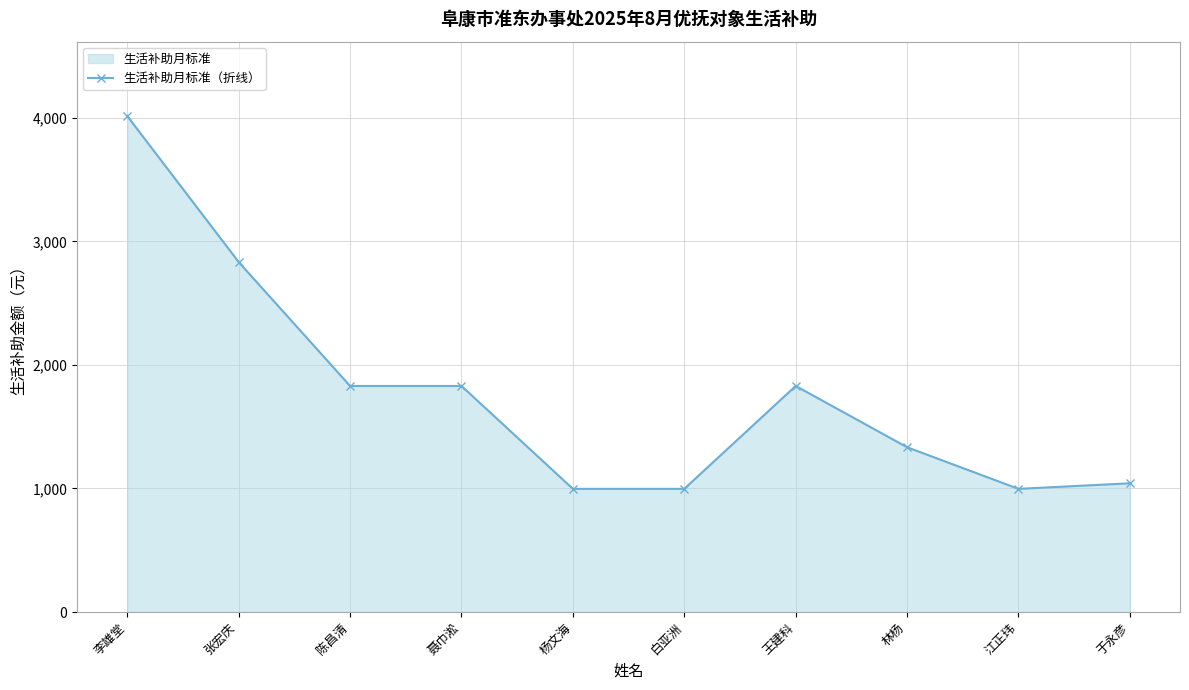

What is the label of the 6th point from the left?

白亚洲